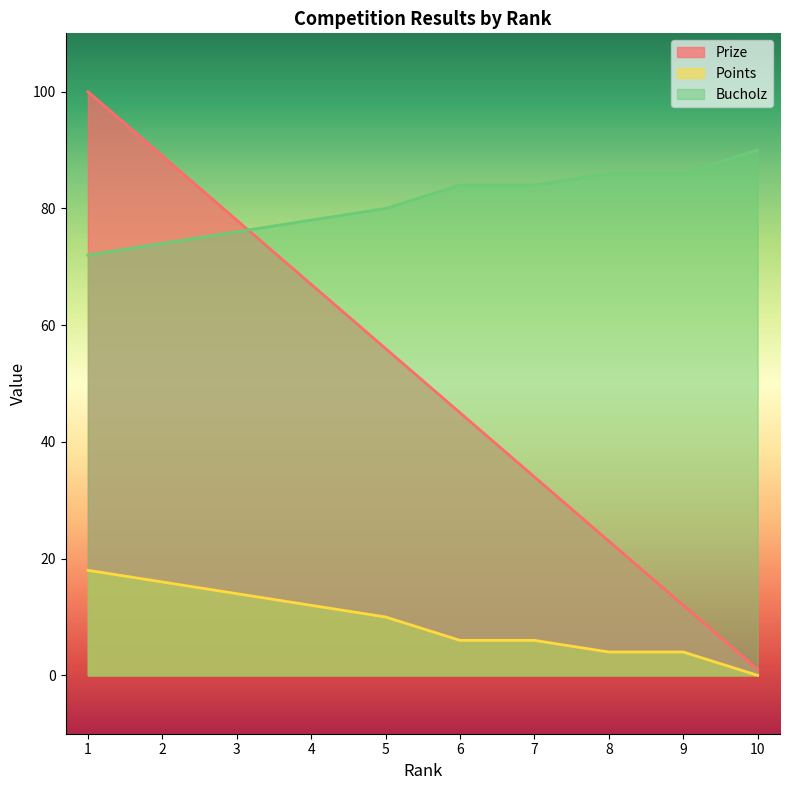

Which has a higher value, 6 or 3?

3